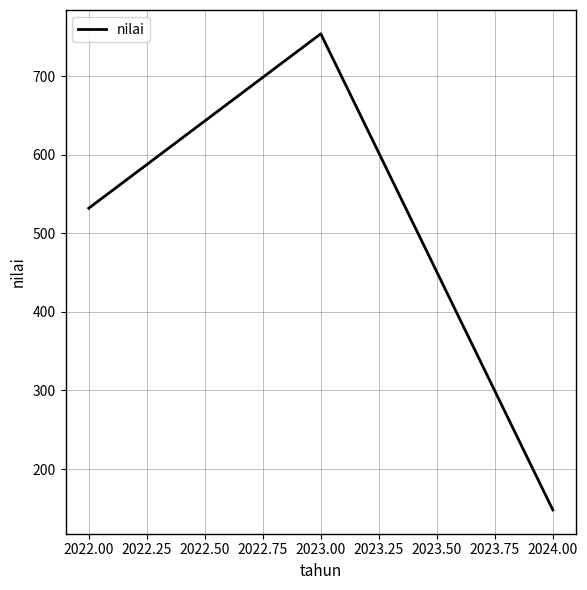

Reading left to right, what are all the values shown in this chart?

2022.00=532	2023.00=754	2024.00=148